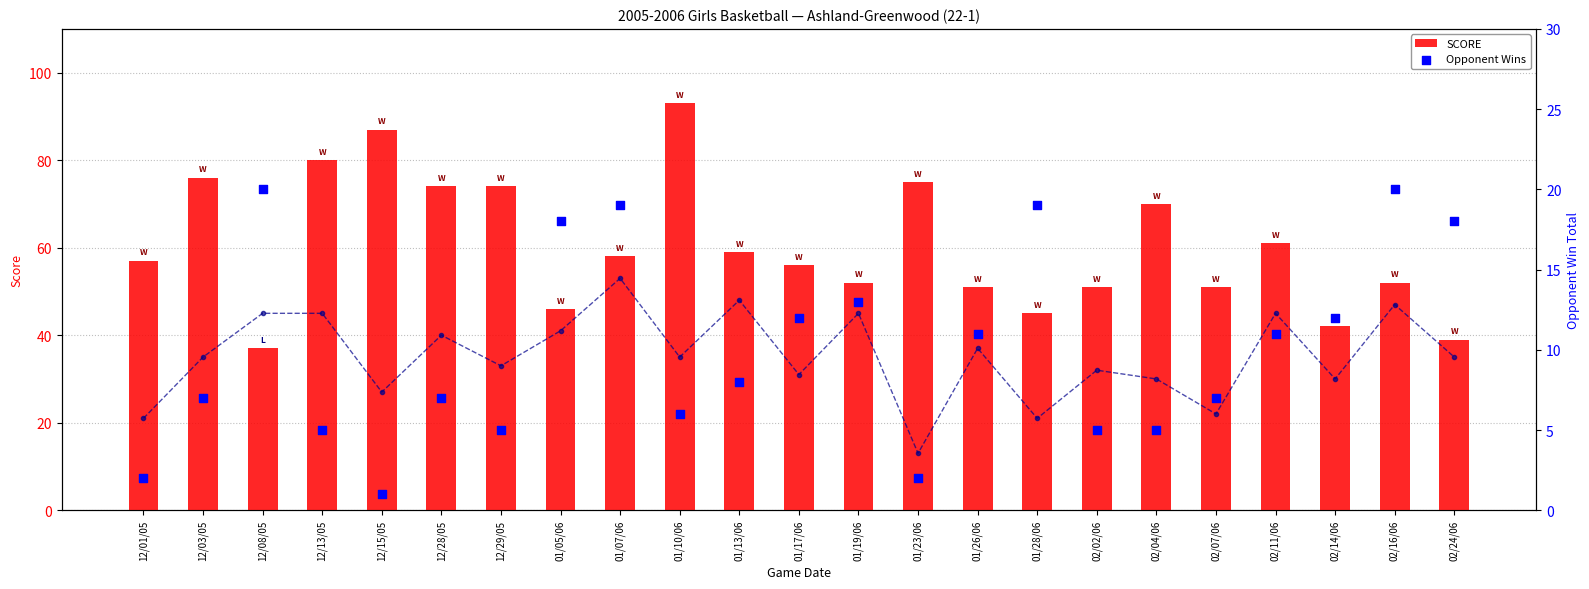

At how many categories does at least one series exceed 3?

23